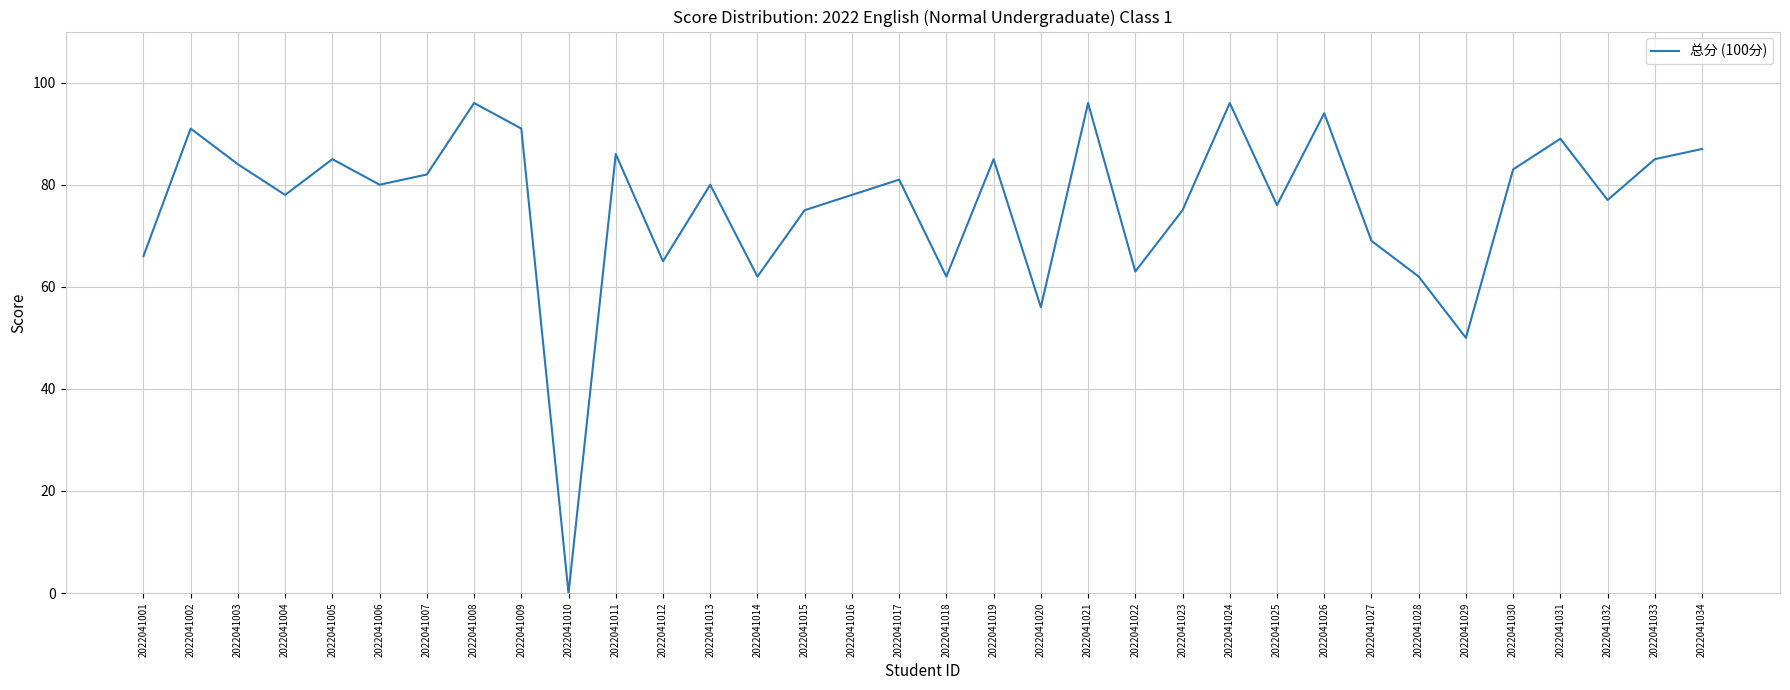

What is the difference between the values at 2022041028 and 2022041034?

25